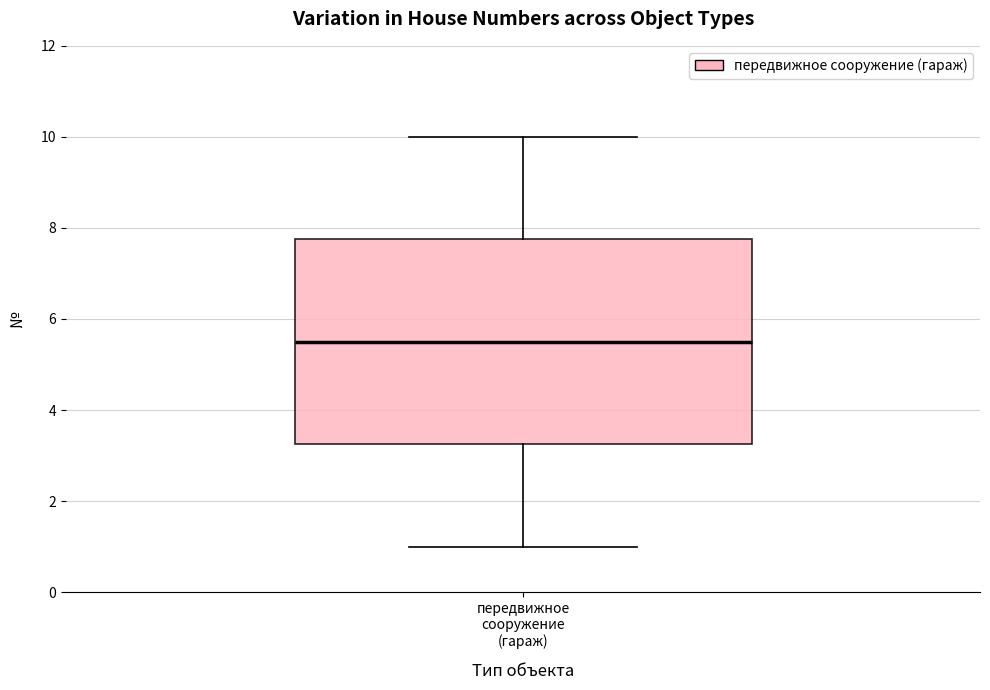

Read this box plot against the y-axis: the position of the median line, the range covered by the box, and the ends of both whiskers. The values are not printed on the chart, so give them approximately, as read against the axis.

median 5.6, box 3.2 to 7.8, whiskers 1.0 to 10.0